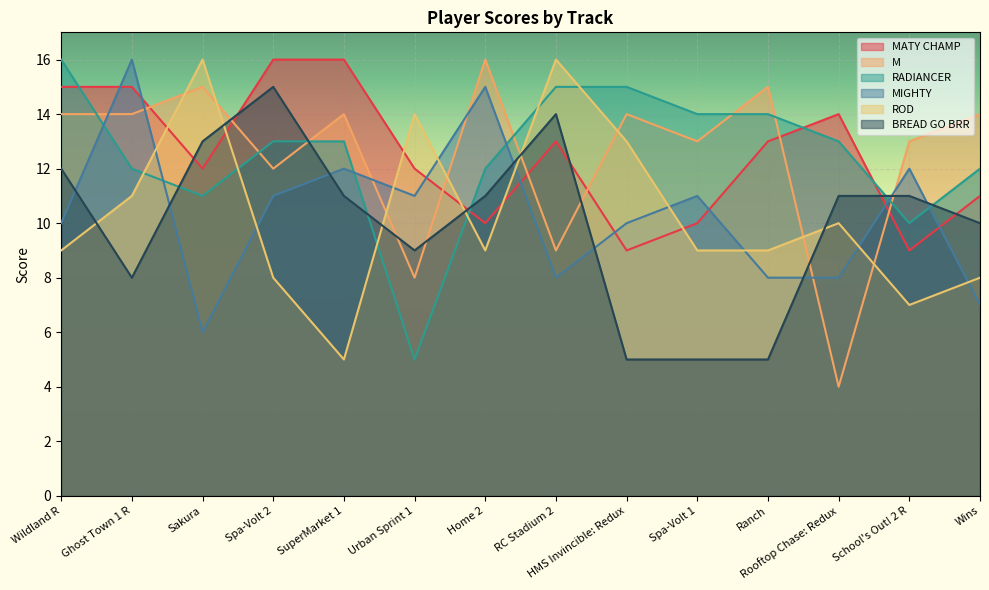

How many MATY CHAMP values are between 10 and 15?

10